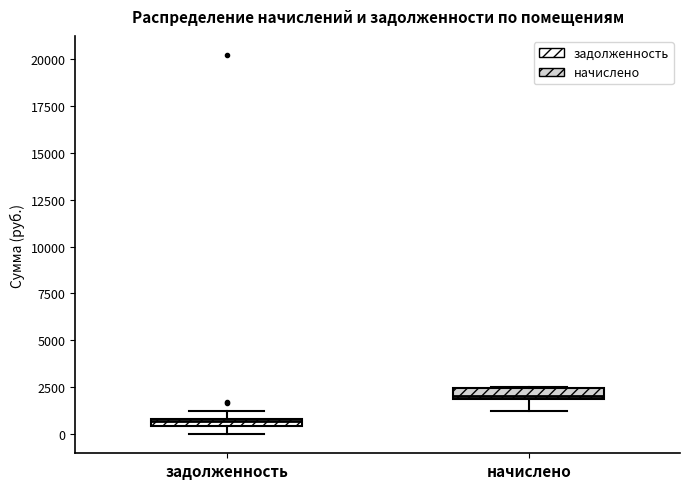

Where is the lower edge of the box for задолженность on the y-axis? The values are not printed on the chart, so give them approximately, as read against the axis.

500